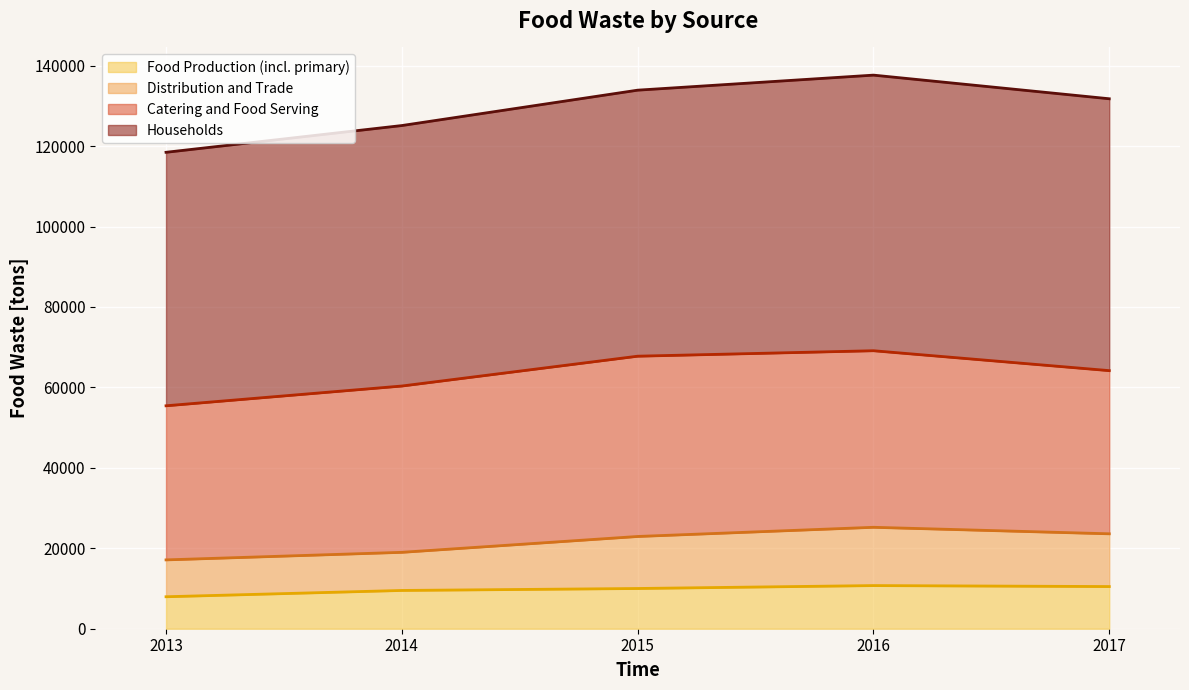

What is the value of the Food Production (incl. primary) point at the 2nd from the left?

9516